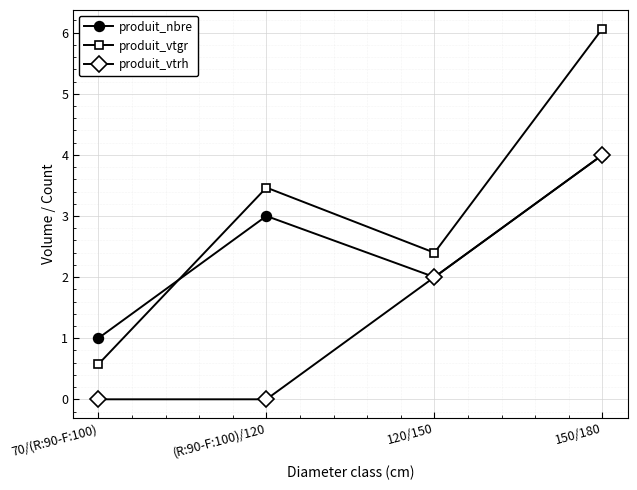

What is the approximate value of produit_vtgr at 120/150?

2.4